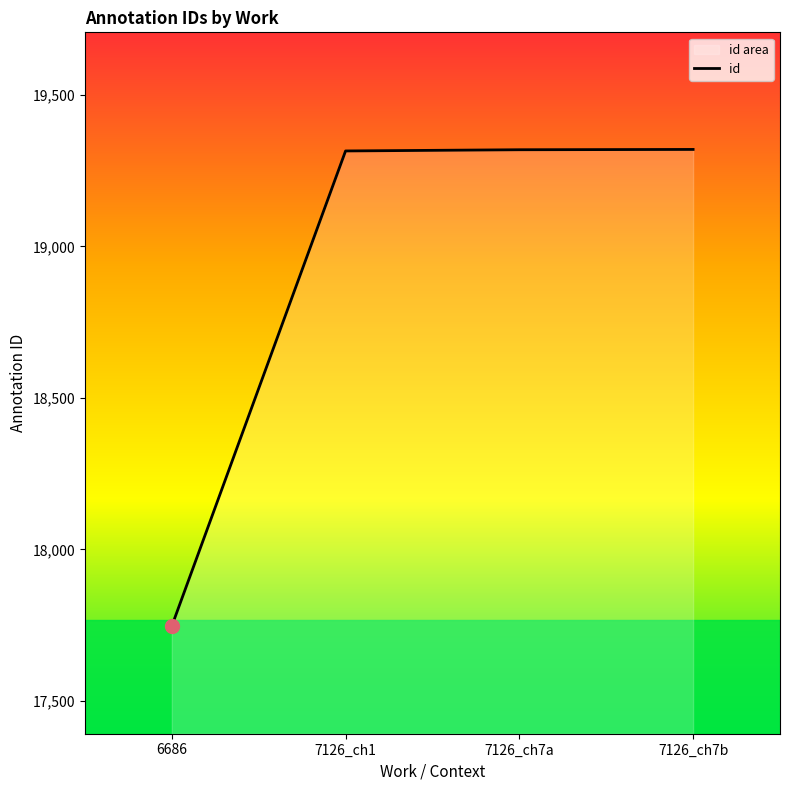

How many categories are shown in the chart?

4